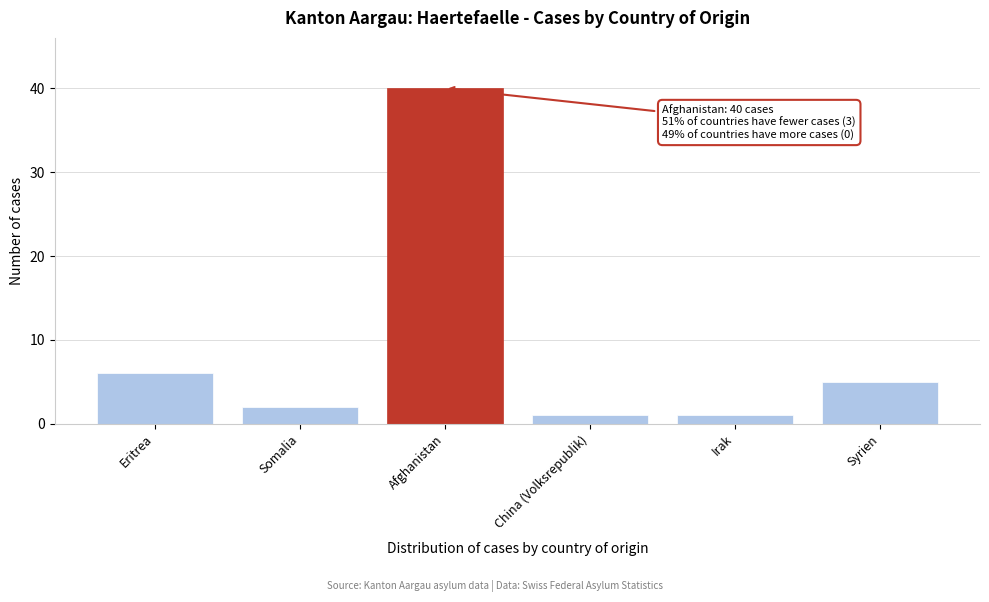

Reading left to right, transcribe all the data shown in this chart.

6	2	40	1	1	5